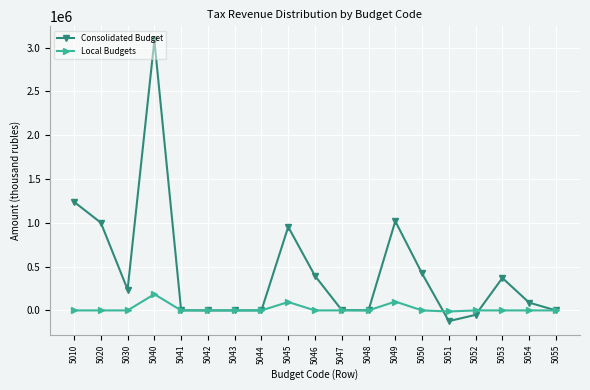

How many values in the Local Budgets series are below 0?

1